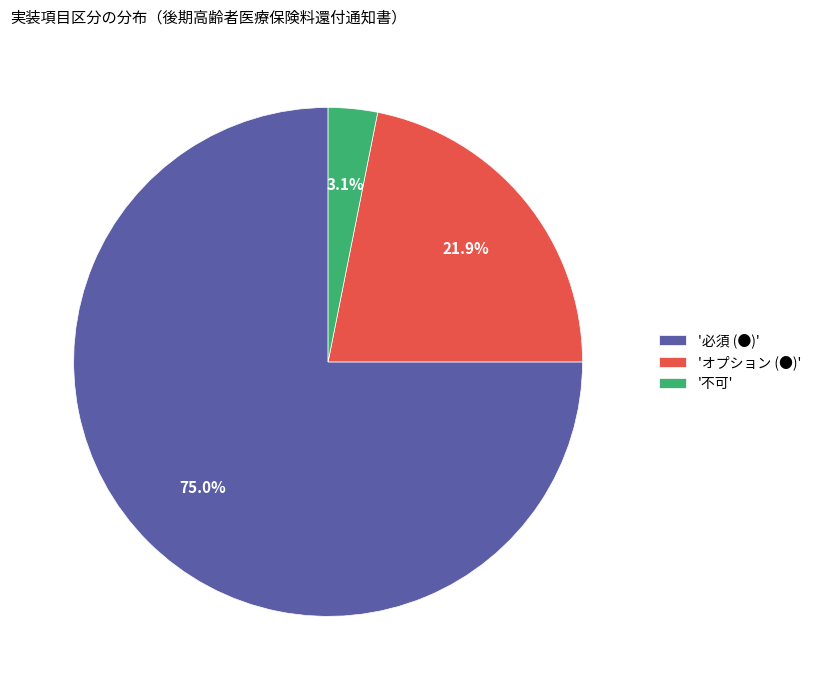

Does 'オプション (●)' account for over 50% of the chart?

No